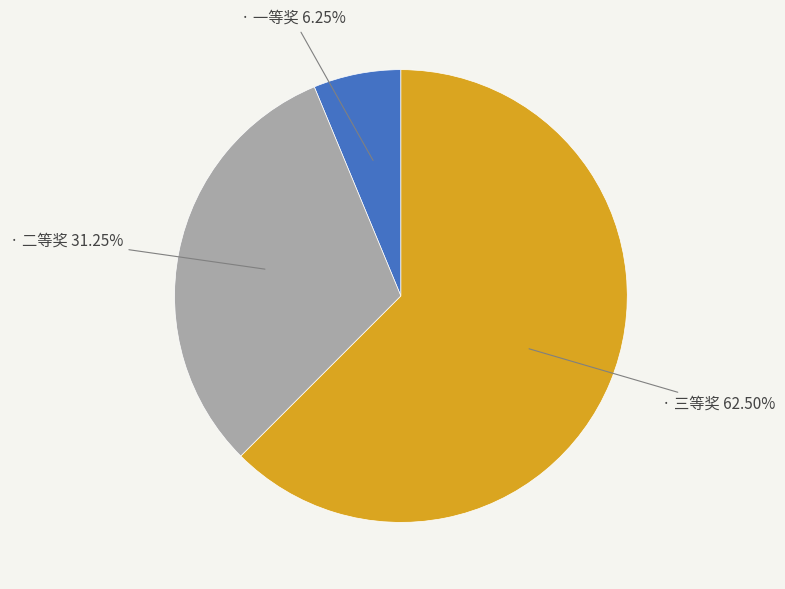

Does any single category account for the majority?

Yes